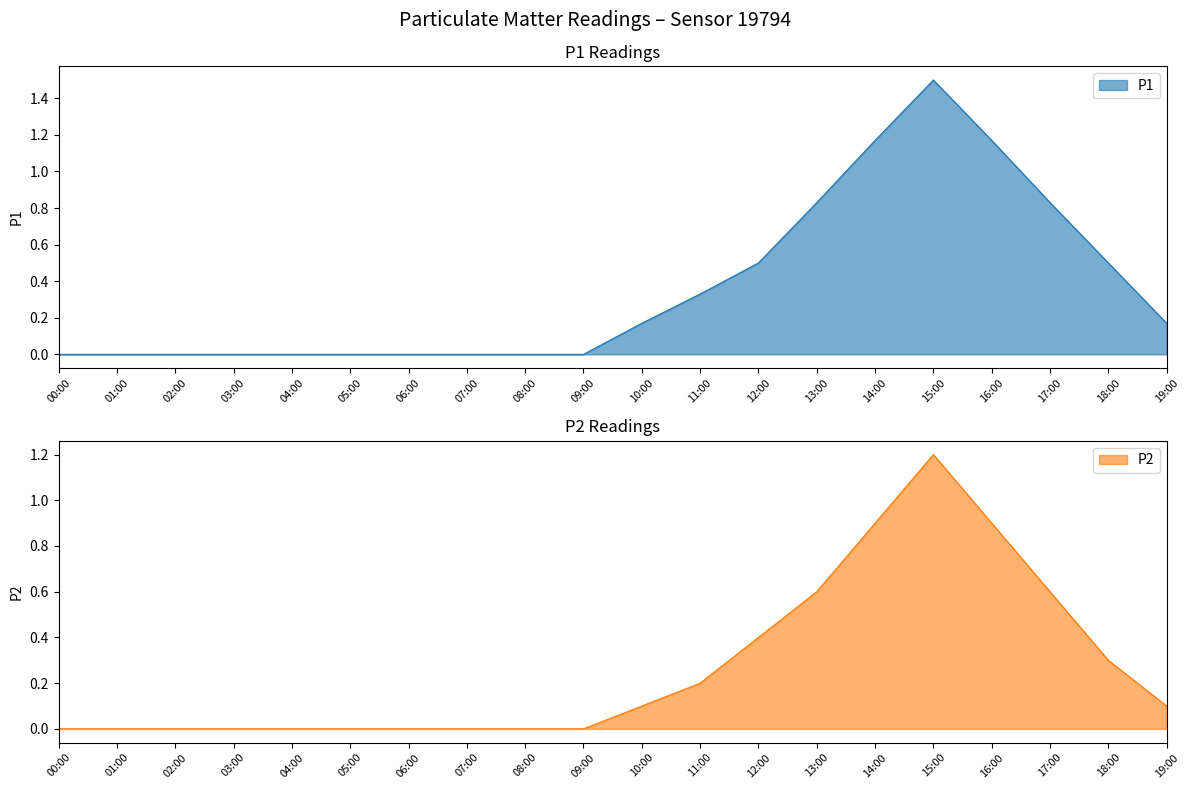

What is the difference between the maximum and minimum values in the P2 series?

1.2